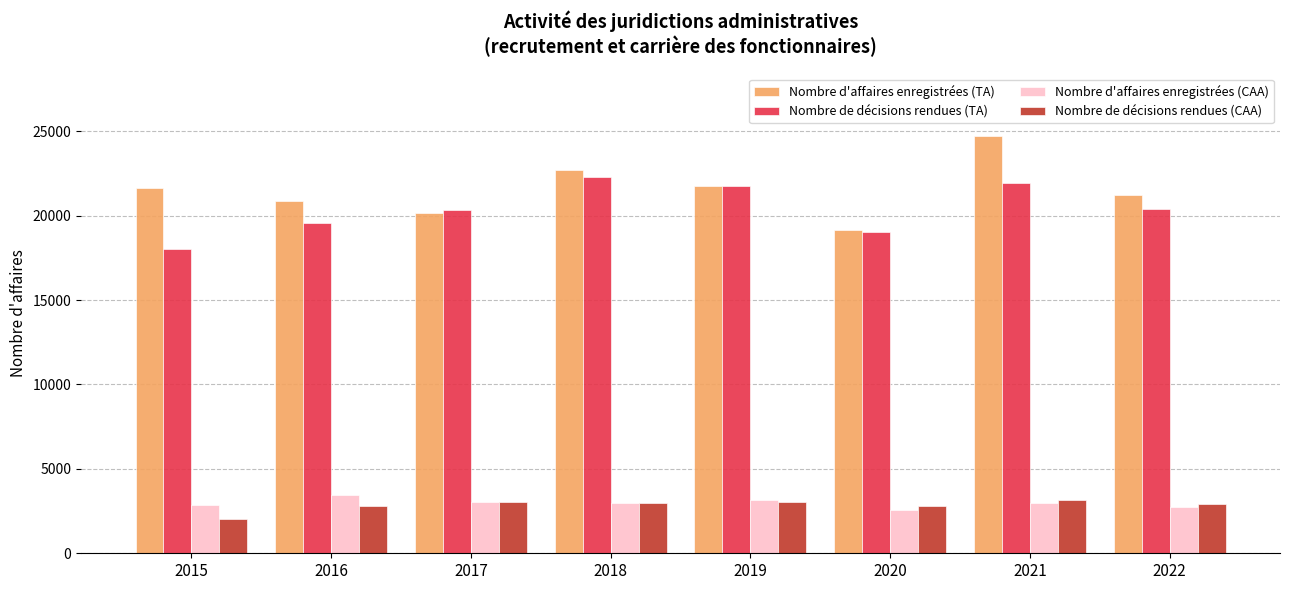

At how many categories does at least one series exceed 8121?

8